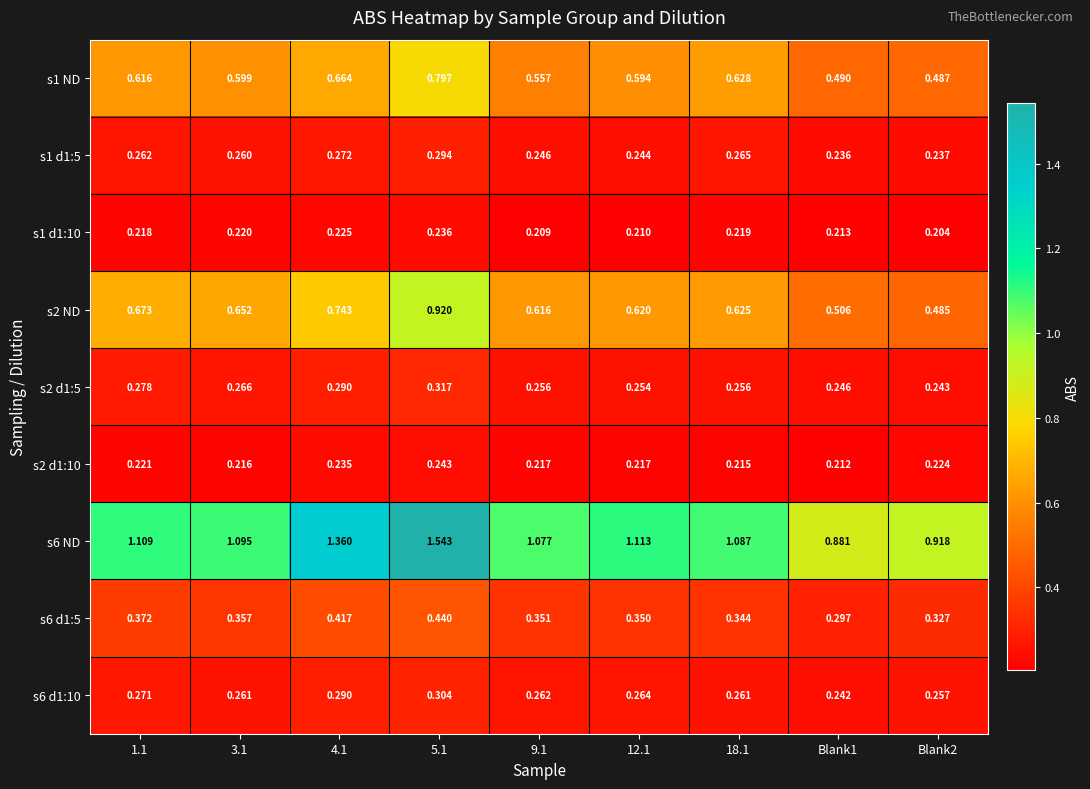

Is the value of s6 d1:10 at 4.1 greater than the value of s6 d1:5 at Blank2?

No